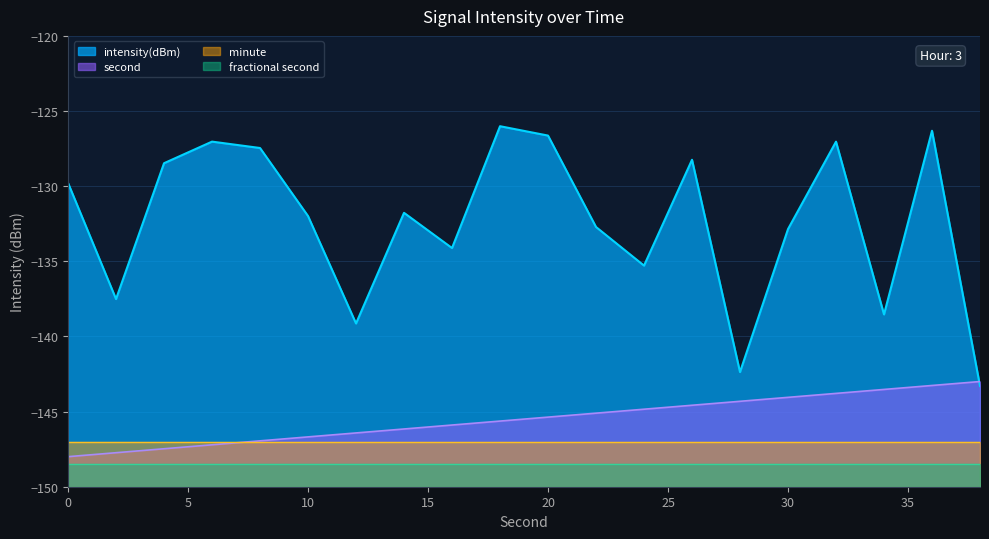

Which series has the largest total across all categories?

intensity(dBm)